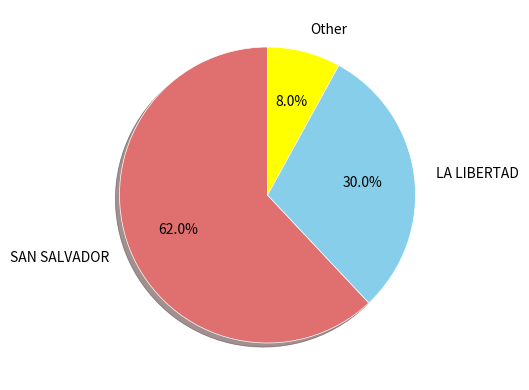

To the nearest percent, what is the difference between the largest and smallest slice percentages?

54%